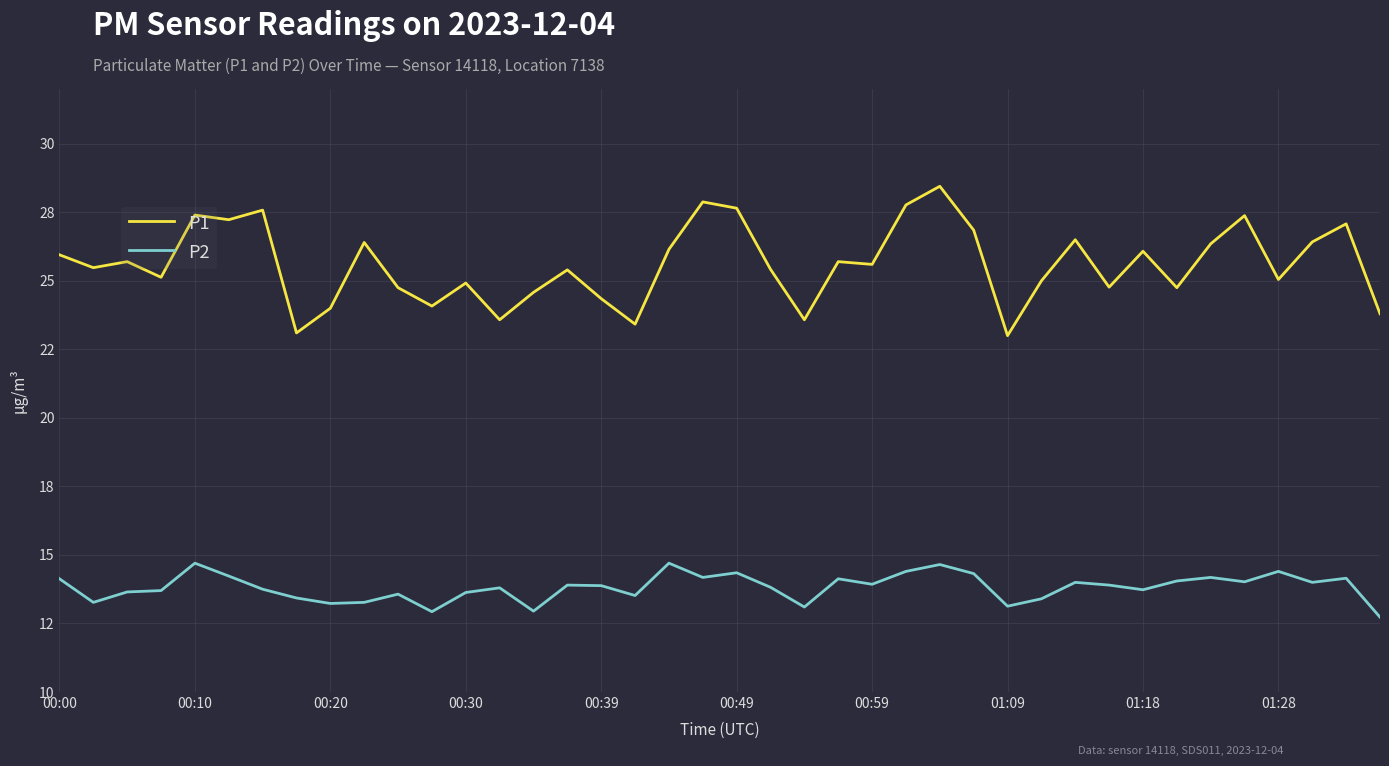

In P1, how many points are lower than both neighbors (excluding endpoints)?

13